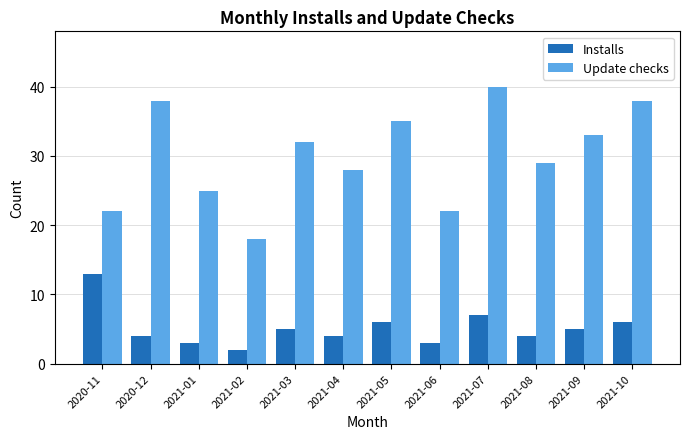

What are all the series names shown in the legend?

Installs, Update checks